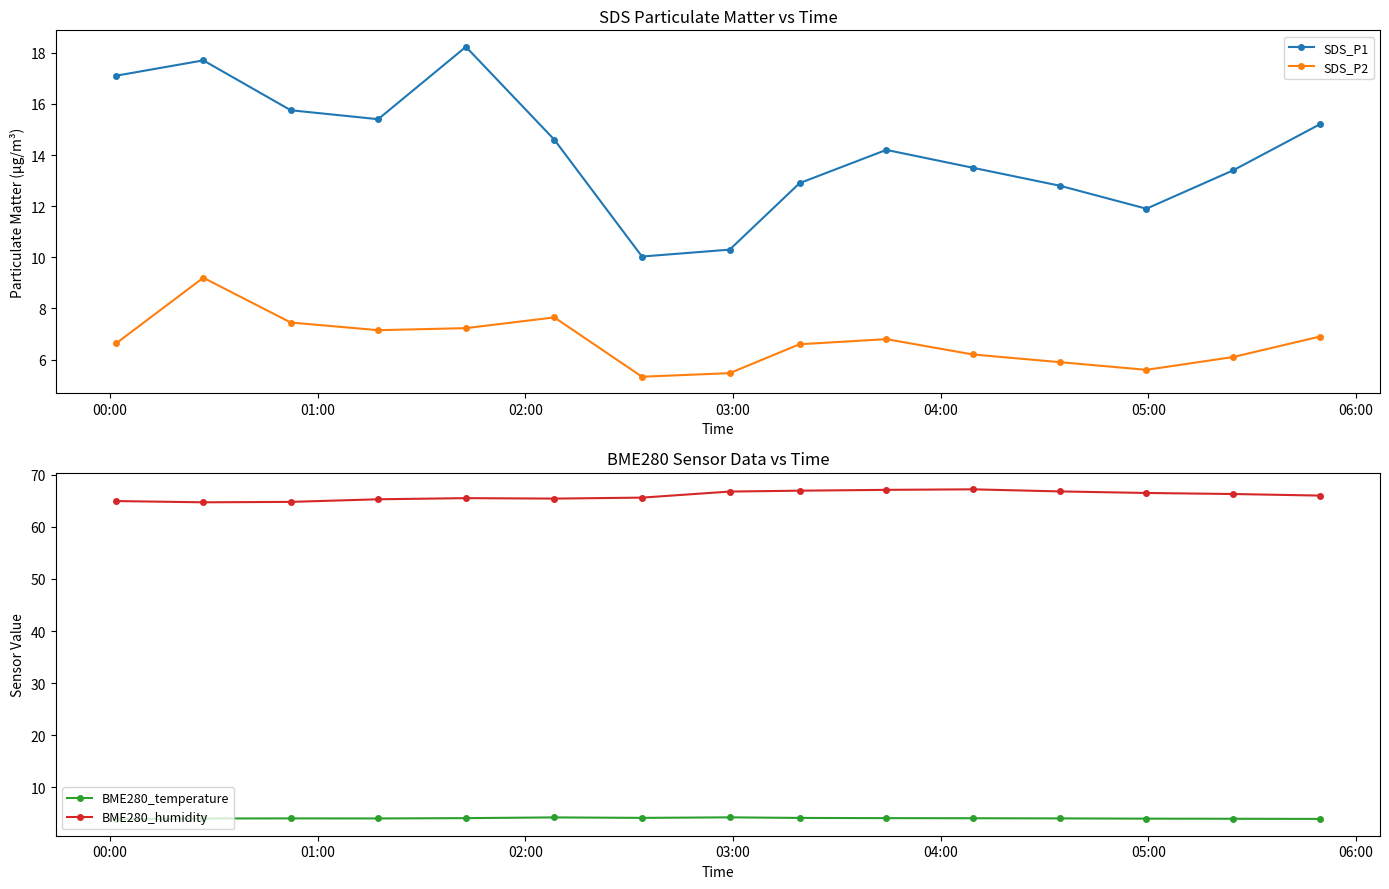

True or false: SDS_P1 and BME280_humidity cross at least once.

False